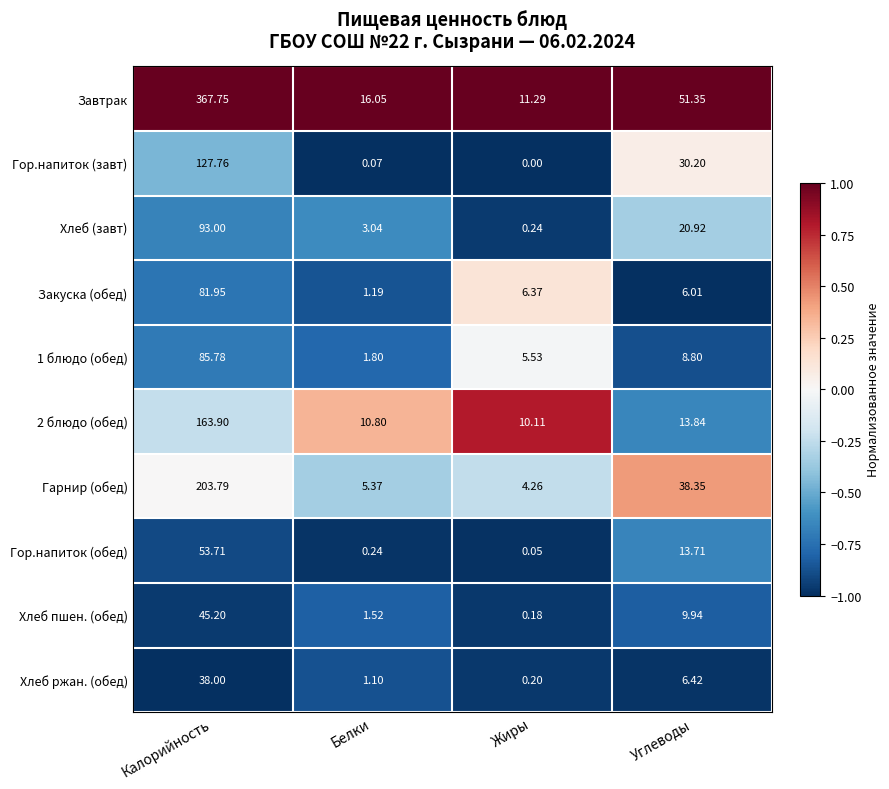

At which label is Завтрак closest to 189?

Углеводы